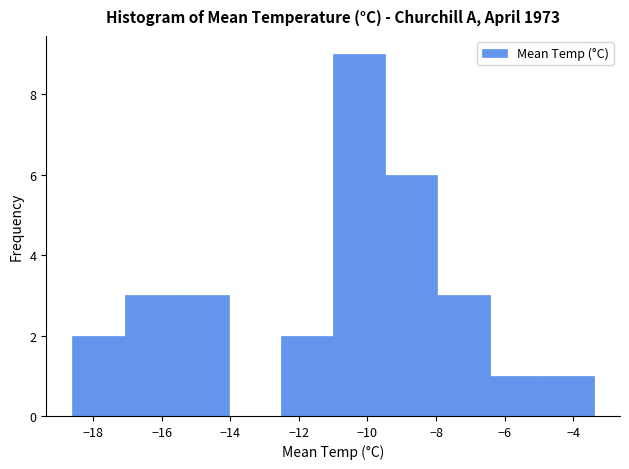

What is the height of the bar covering -9.48 to -7.96 on the x-axis? Neither the bar edges nor the heights are printed on the chart, so give them approximately, as read against the axes.

6